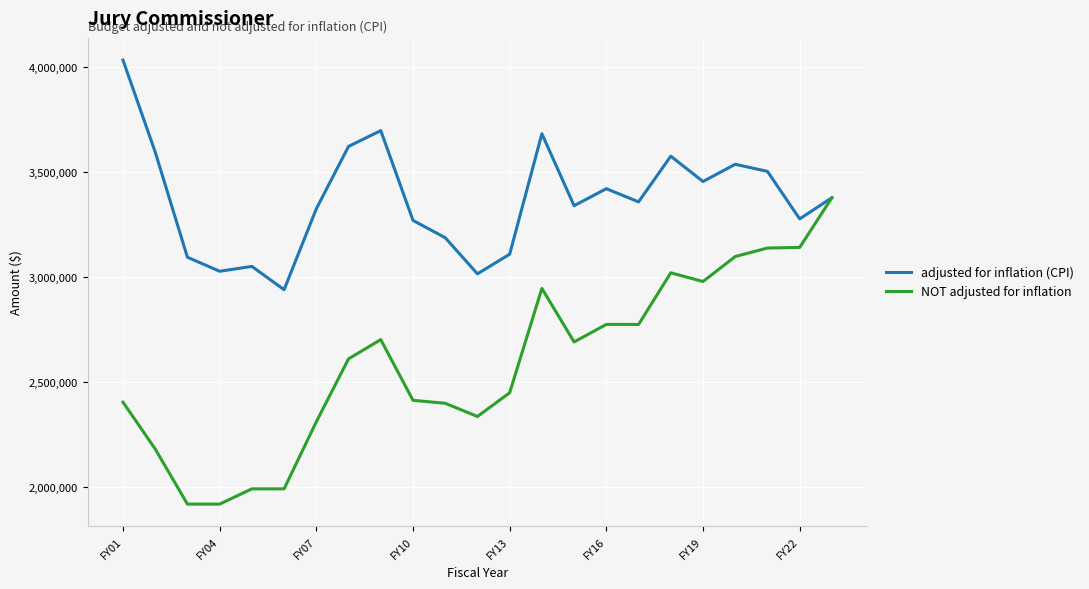

Which series has the largest total across all categories?

adjusted for inflation (CPI)